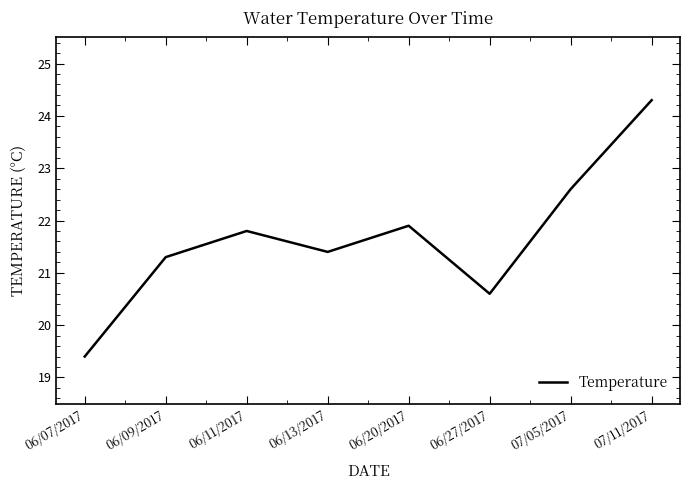

What is the change in value from 06/13/2017 to 06/27/2017?

-0.8